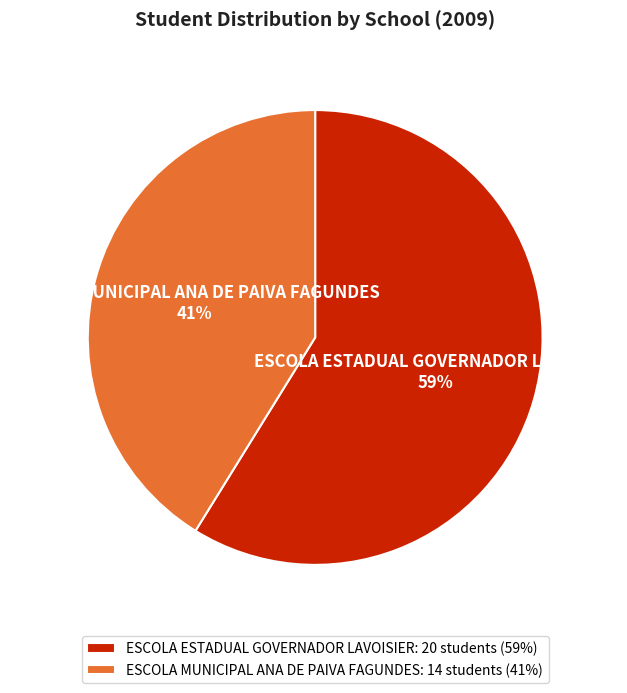

To the nearest percent, what is the average slice percentage?

50%